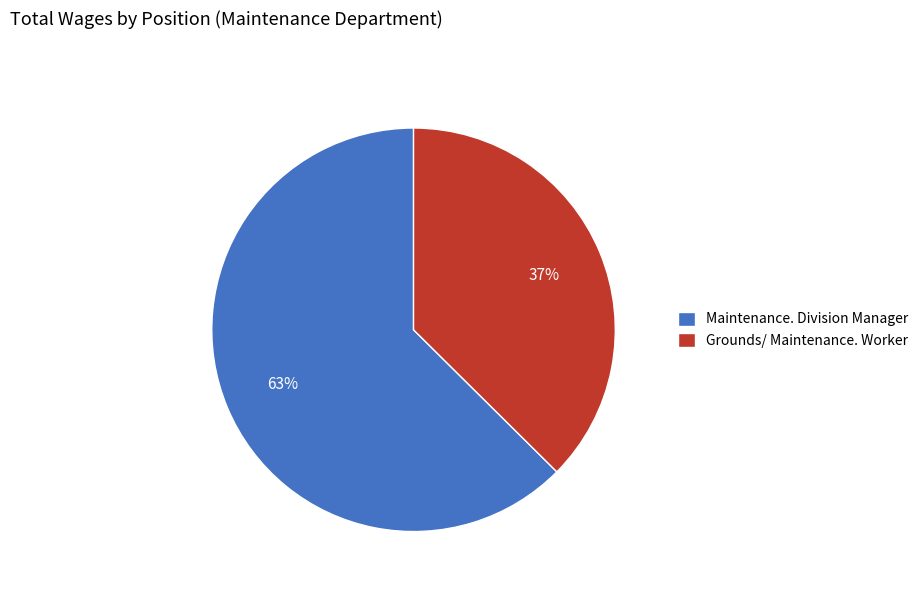

The Grounds/ Maintenance. Worker slice represents 37% of the pie. True or false?

True